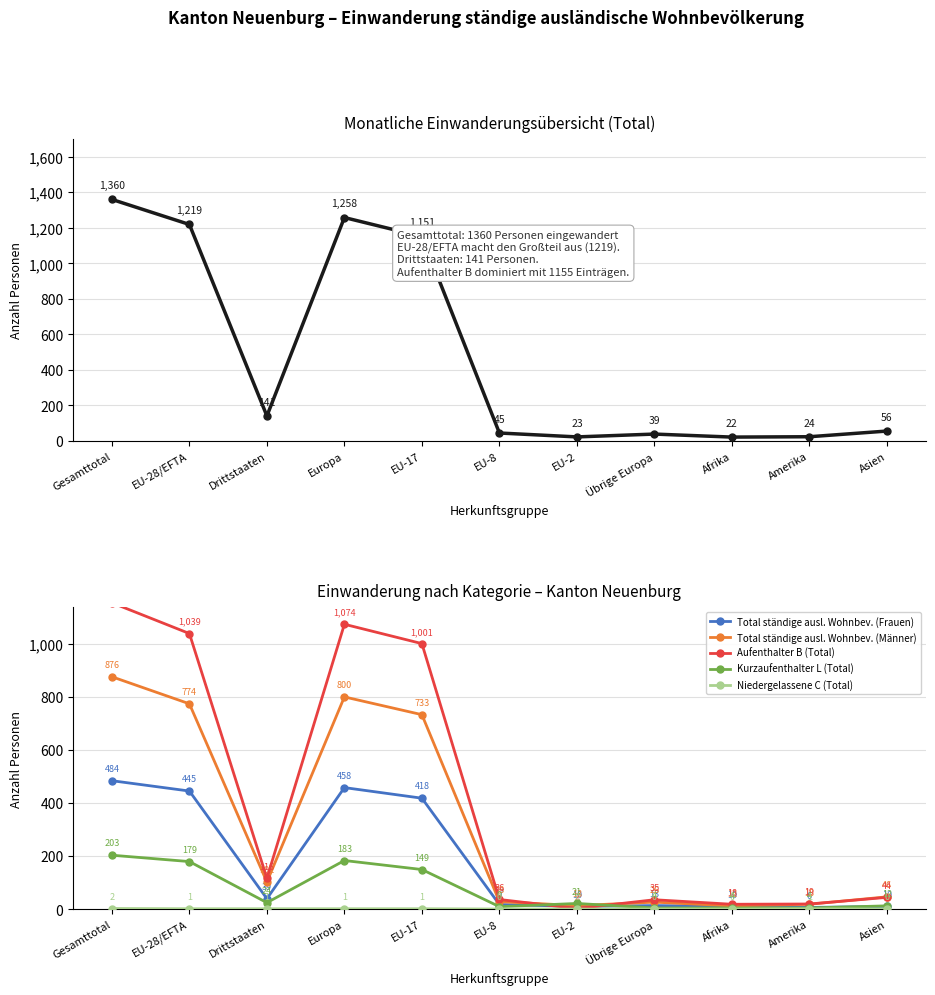

How many interior local peaks does the Aufenthalter B (Total) series have?

2